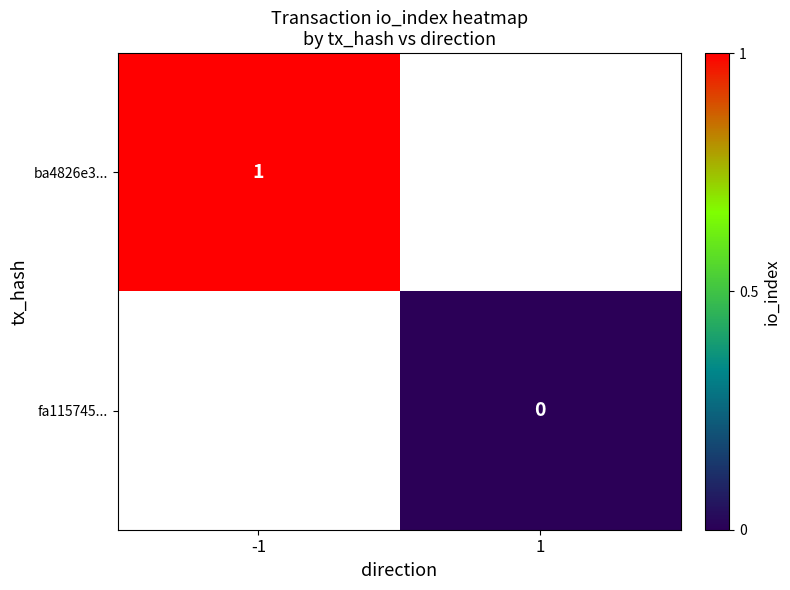

The value of ba4826e3... at -1 is 1. True or false?

True